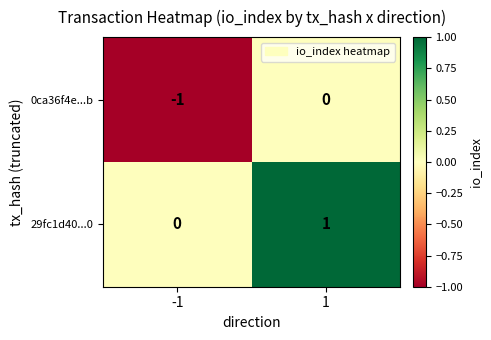

What is the total value across all series at 1?

1